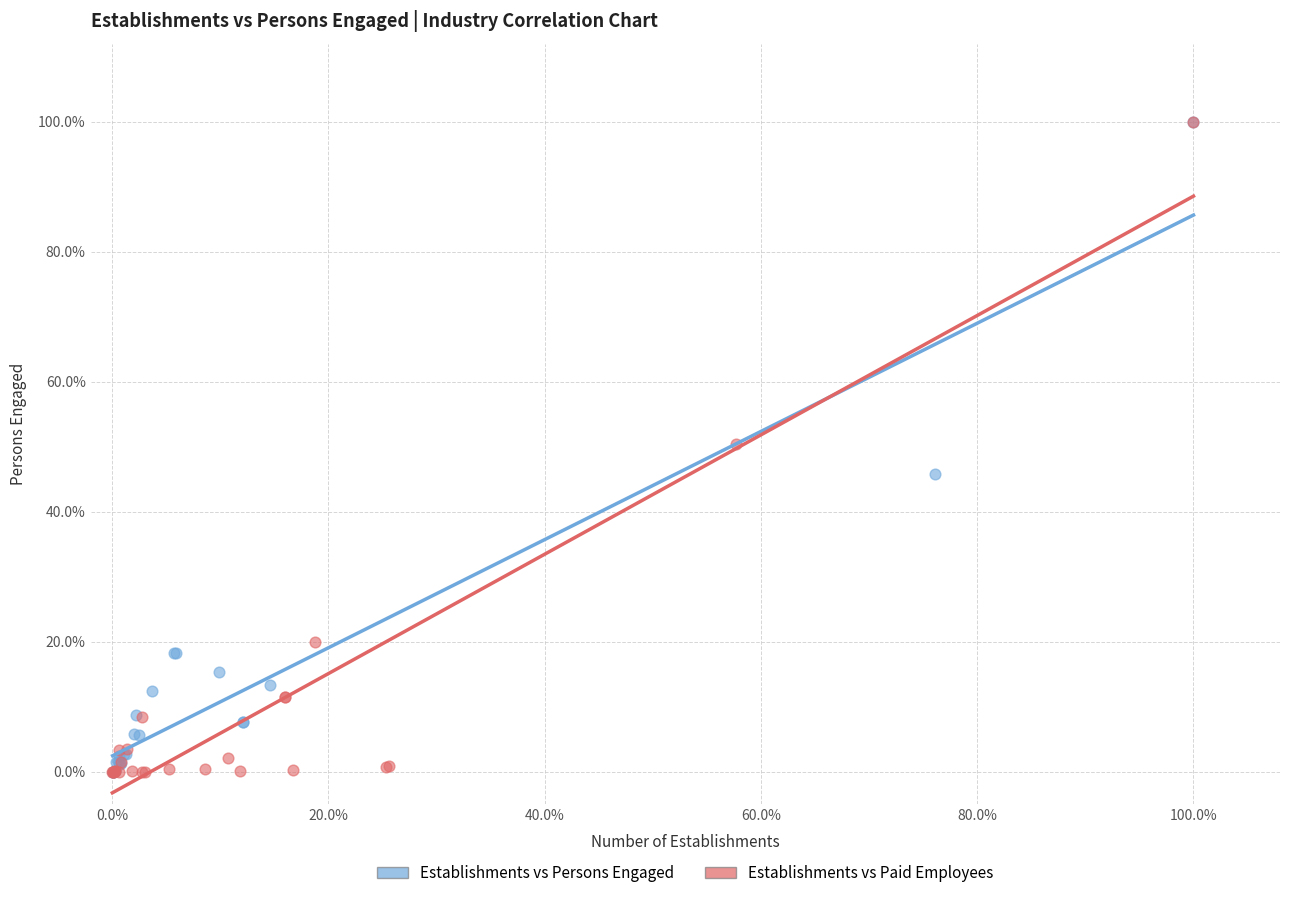

What are all the series names shown in the legend?

Establishments vs Persons Engaged, Establishments vs Paid Employees